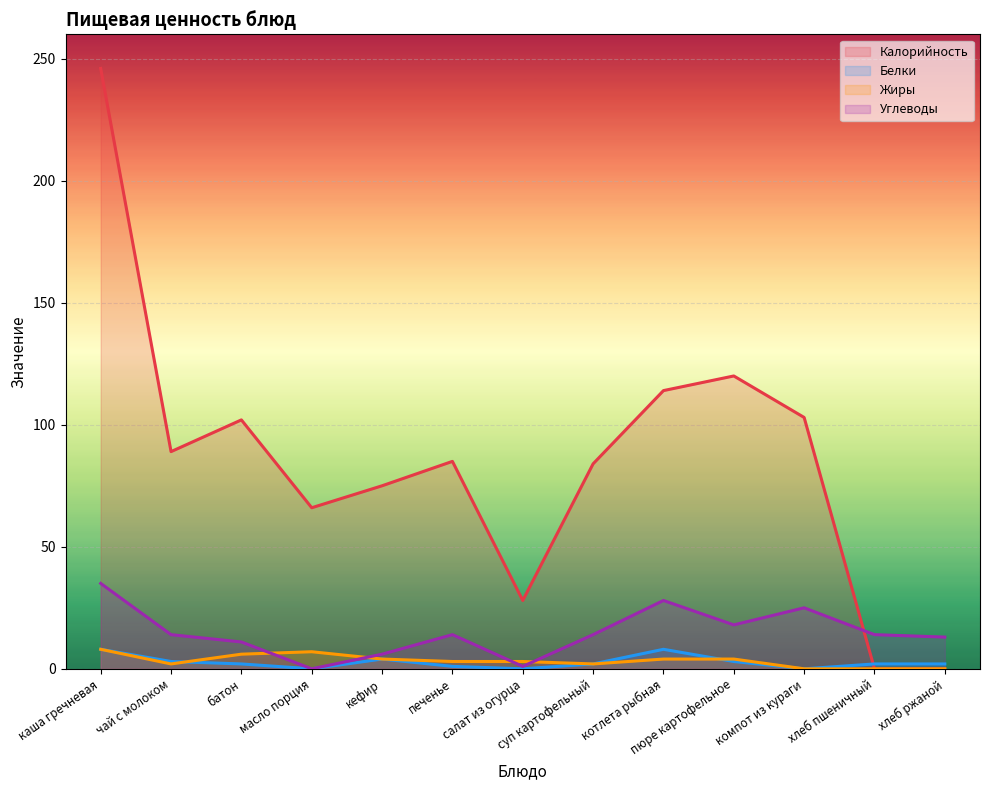

Between масло порция and суп картофельный, which series saw the biggest shift?

Калорийность